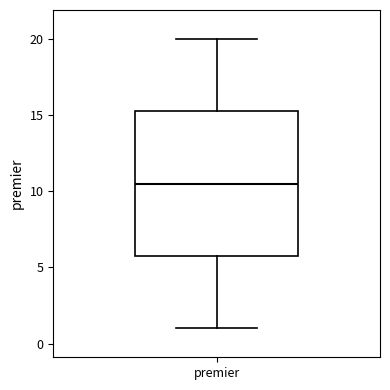

Where does the lower whisker of the box for premier end on the y-axis? The values are not printed on the chart, so give them approximately, as read against the axis.

1.0